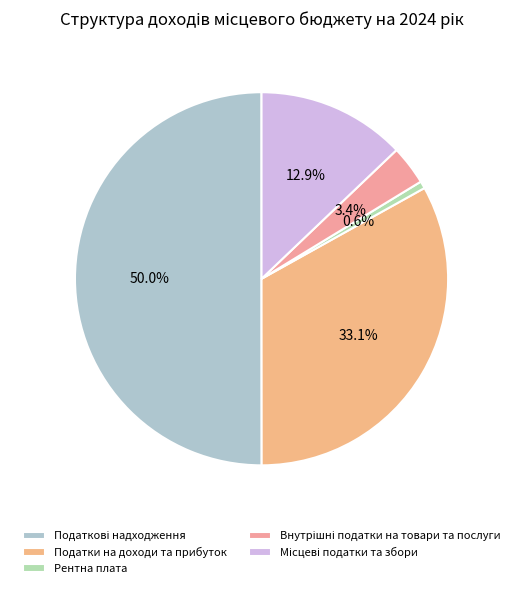

Is Податкові надходження the majority of the pie?

Yes